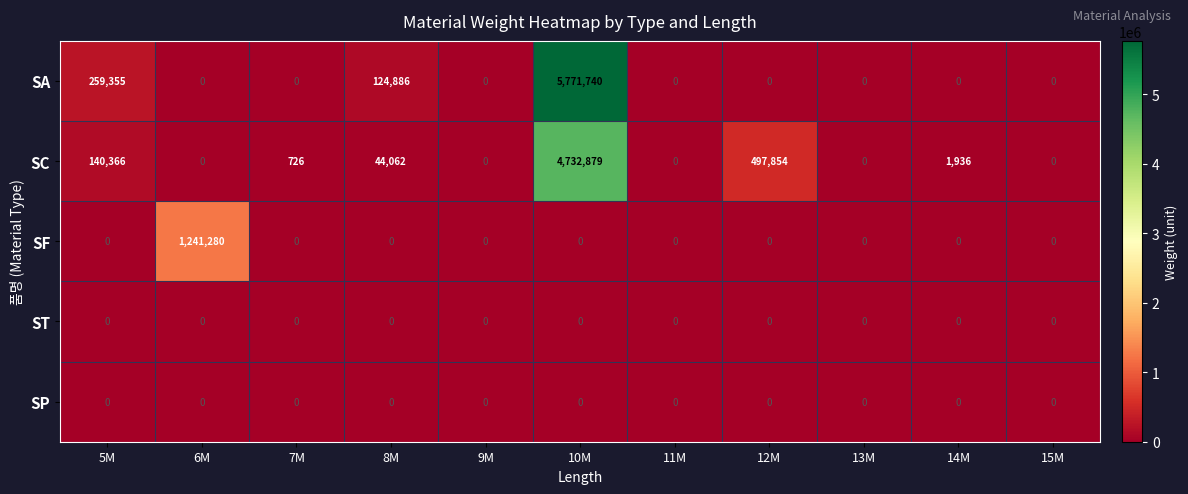

What is the greatest value displayed?

5771740